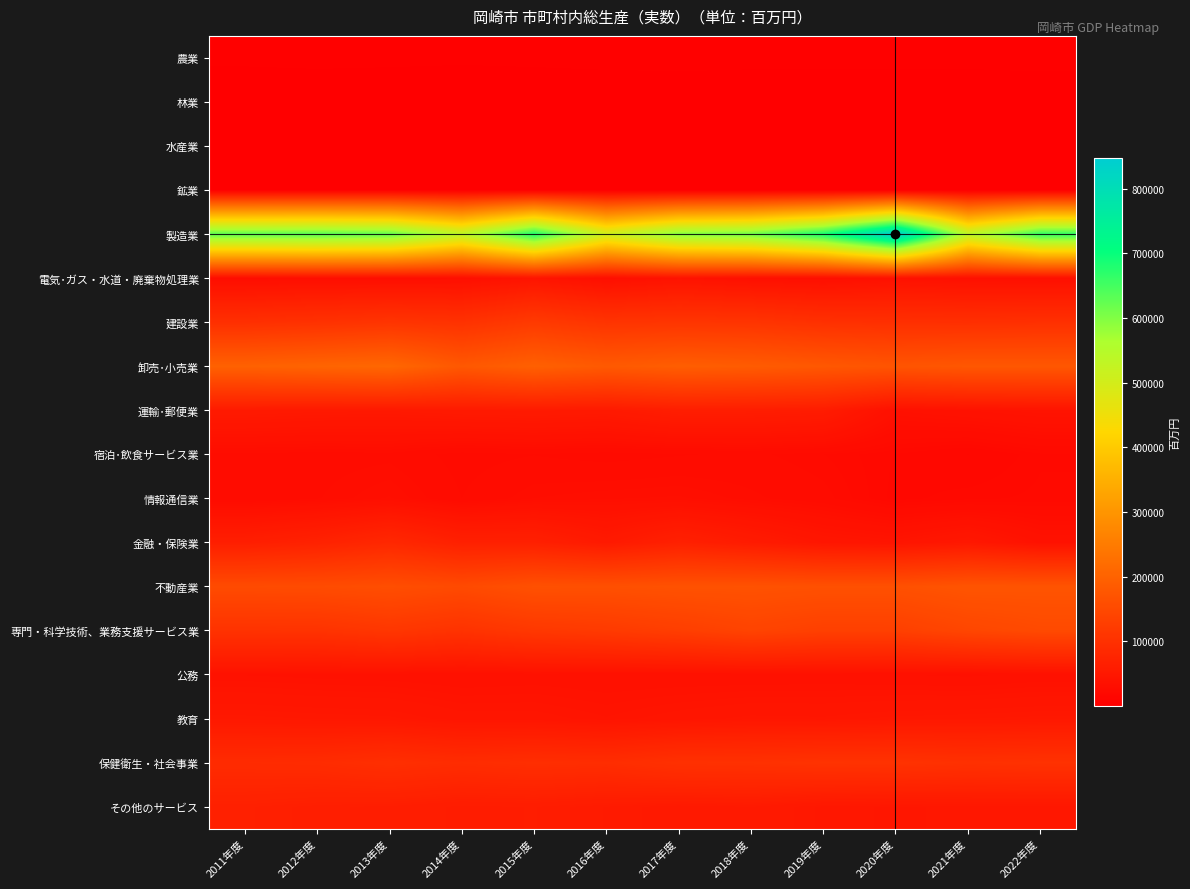

Between 2012年度 and 2019年度, which is larger?

2019年度